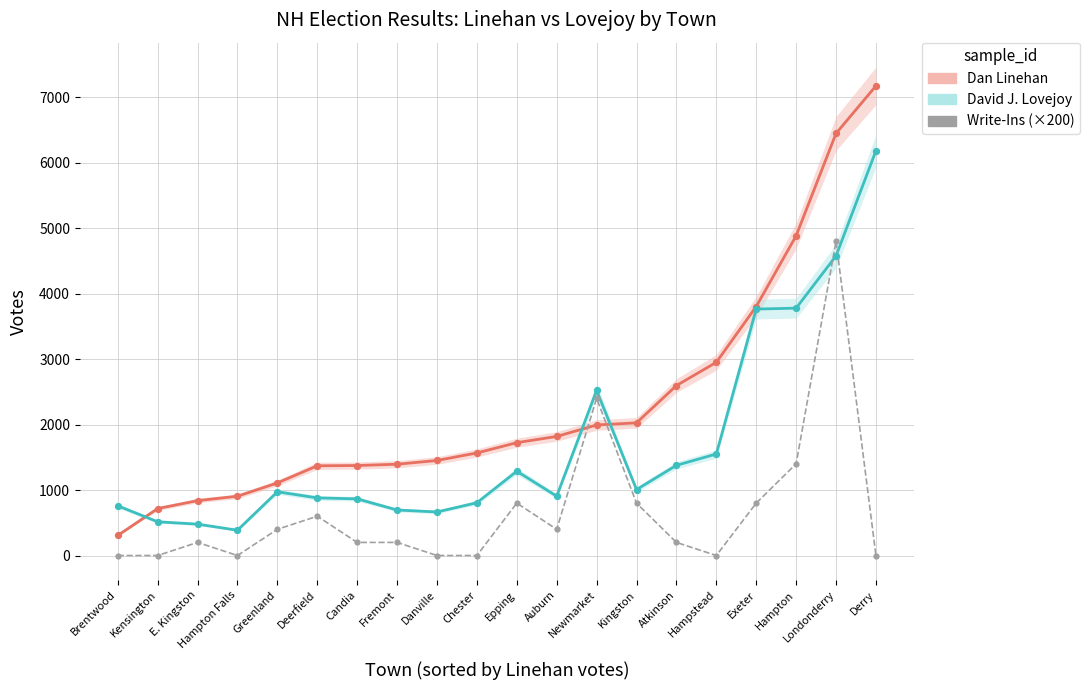

Which series has the largest total across all categories?

Dan Linehan